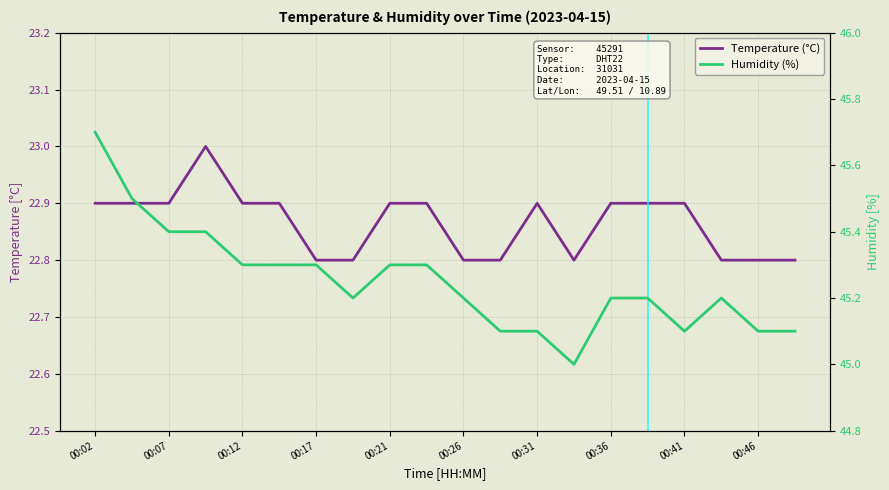

What is the minimum value for Temperature (°C)?

22.8